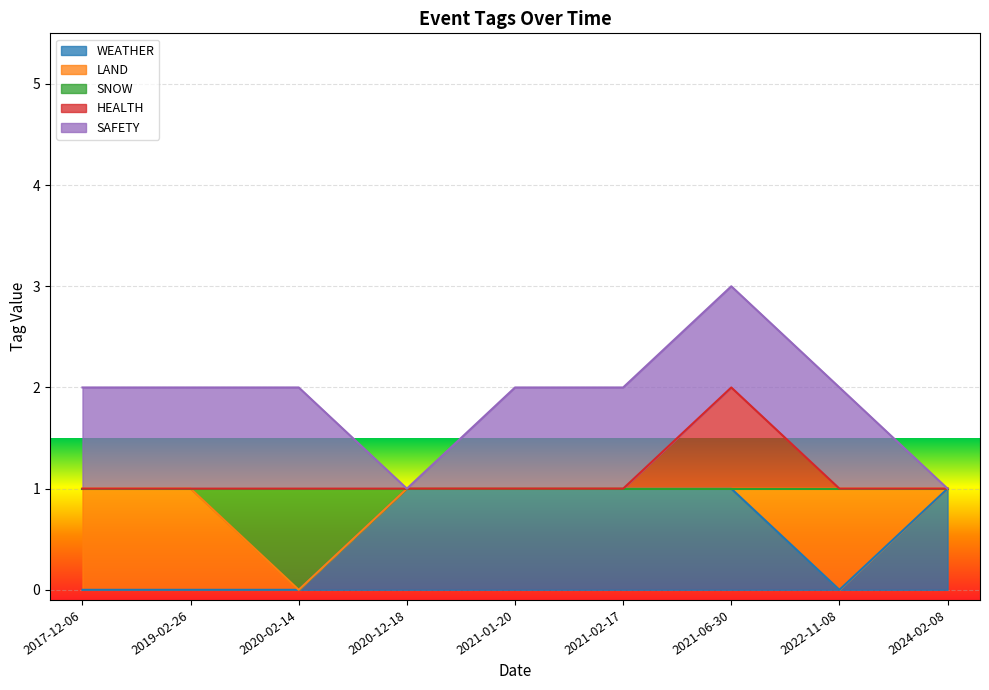

True or false: HEALTH and WEATHER intersect in this chart.

False